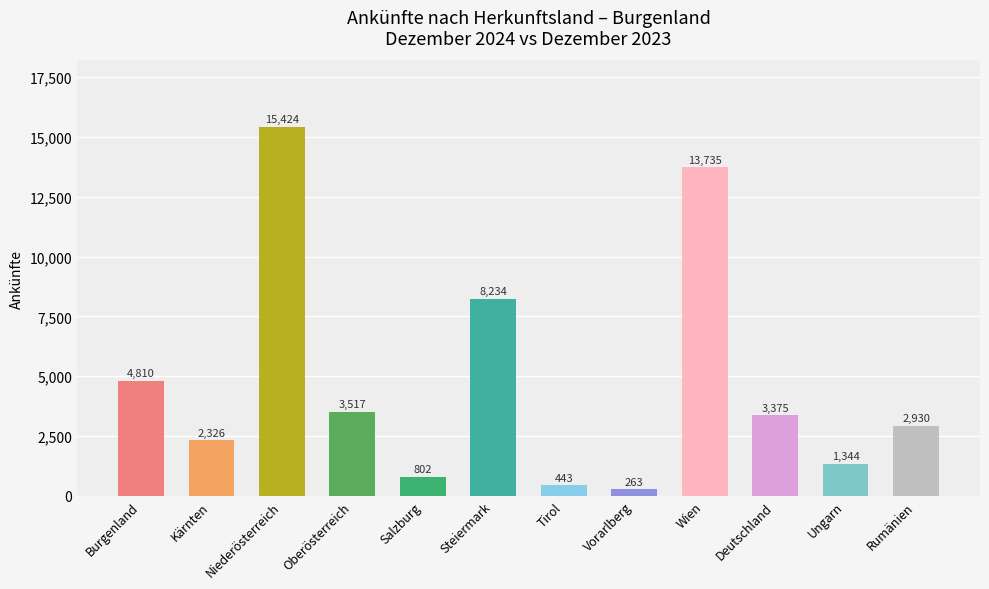

Where is the data nearest to the value 7843?

Steiermark